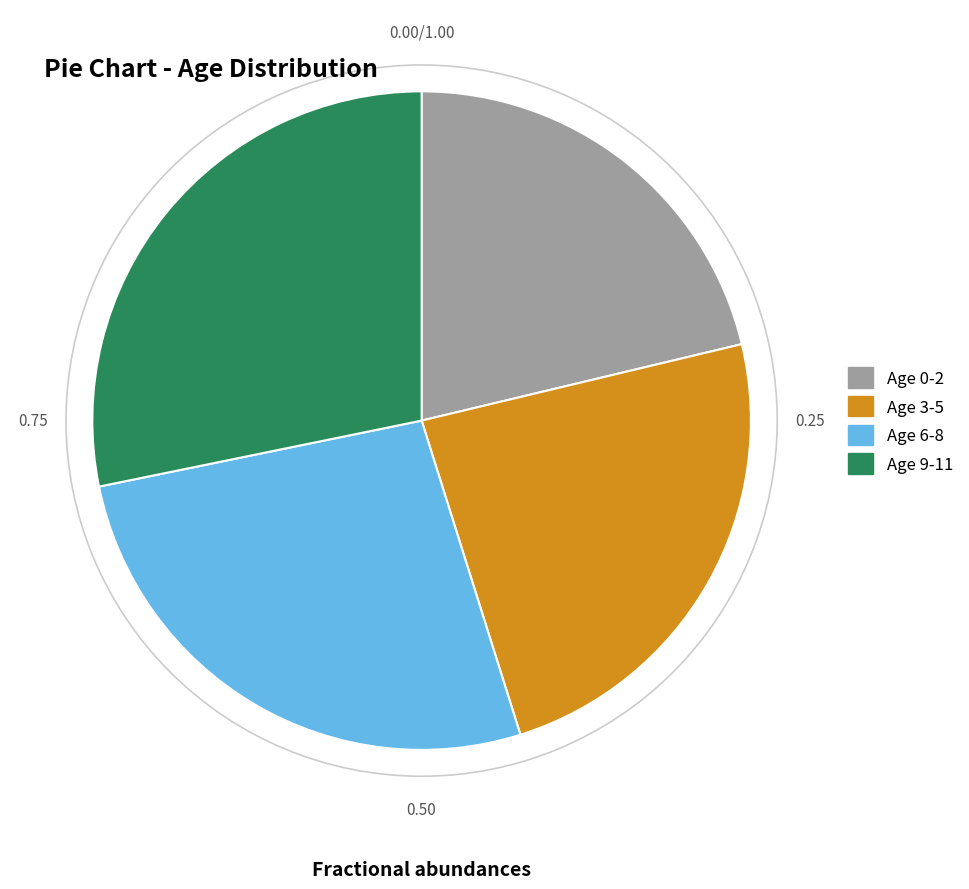

Rank the categories by value from lowest to highest.

Age 0-2, Age 3-5, Age 6-8, Age 9-11